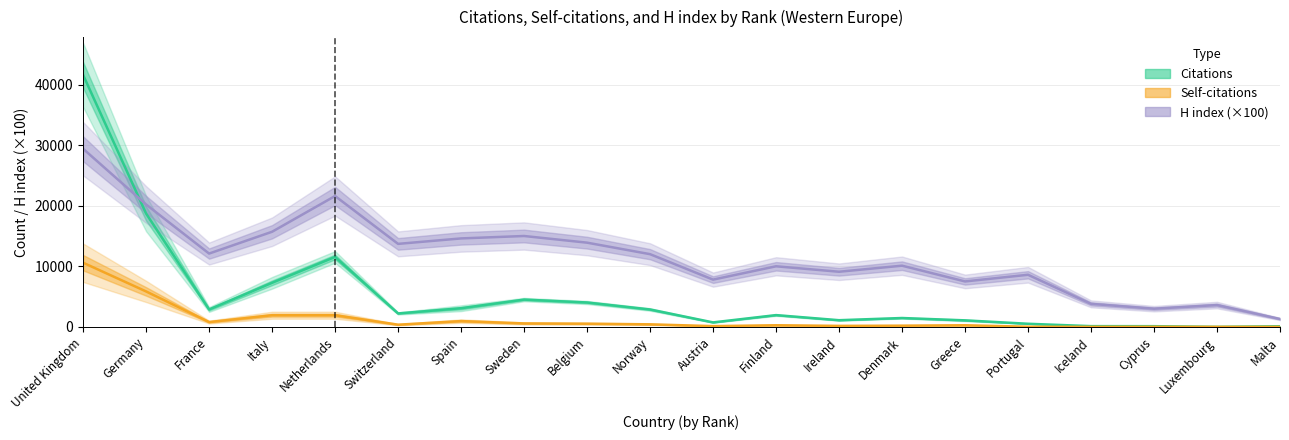

Is it true that Citations equals 28 at Cyprus?

False